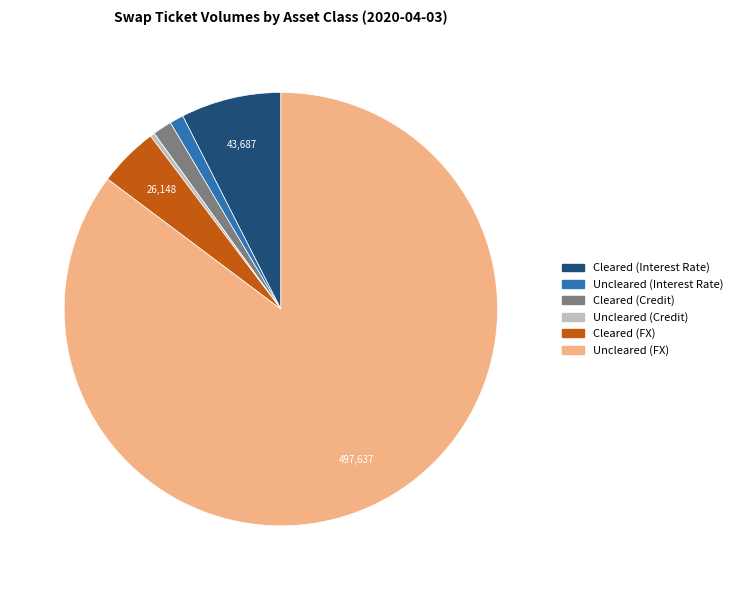

Combined, do Cleared (Interest Rate) and Uncleared (FX) account for over 50%?

Yes